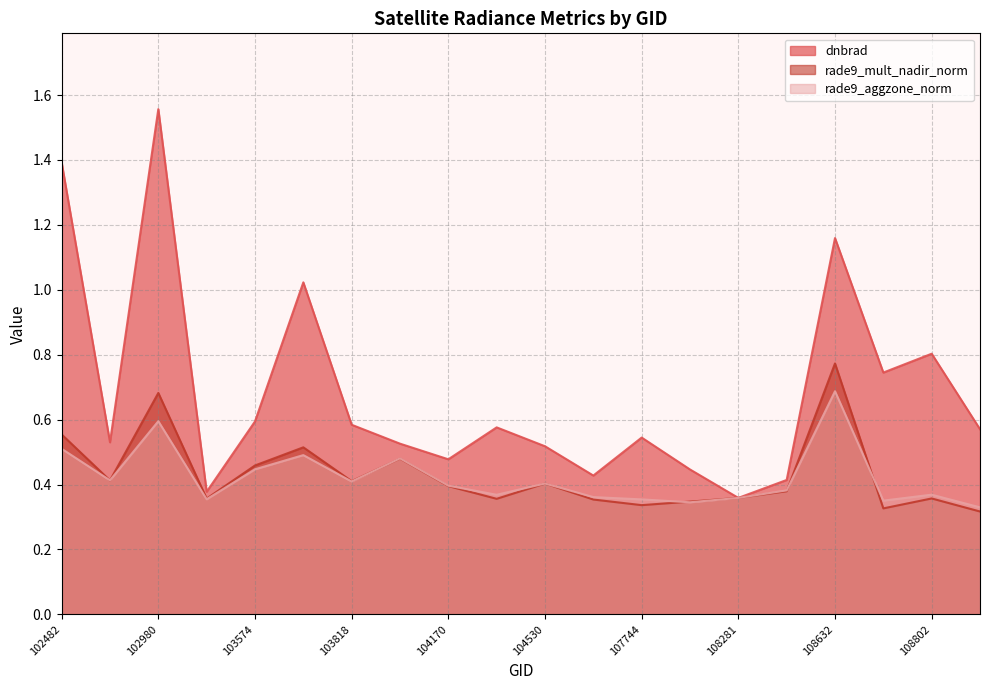

What is the sum of the dnbrad values at 108645 and 108281?

1.1